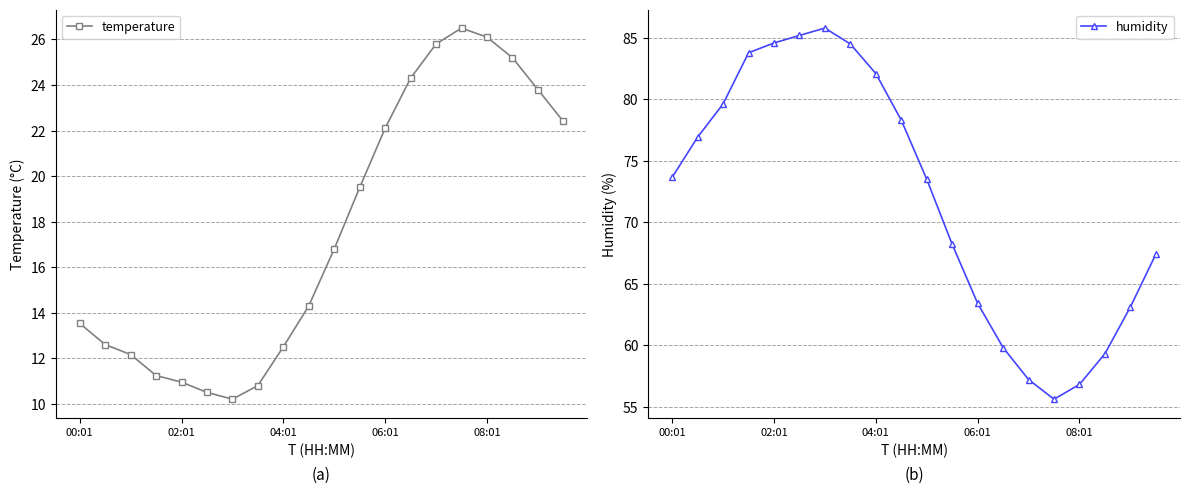

Rank the series by their maximum value, from highest to lowest.

humidity, temperature